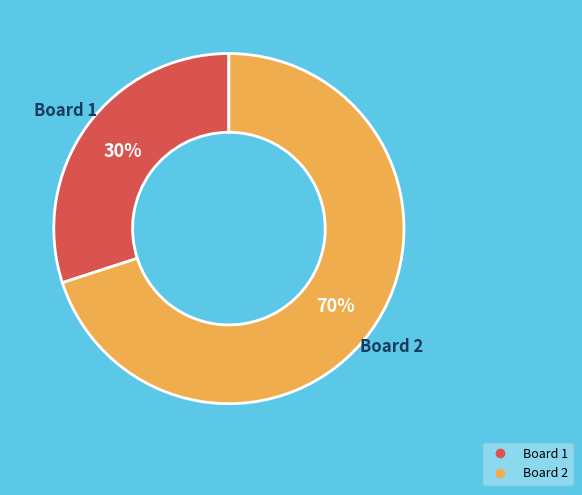

Does any single category account for the majority?

Yes